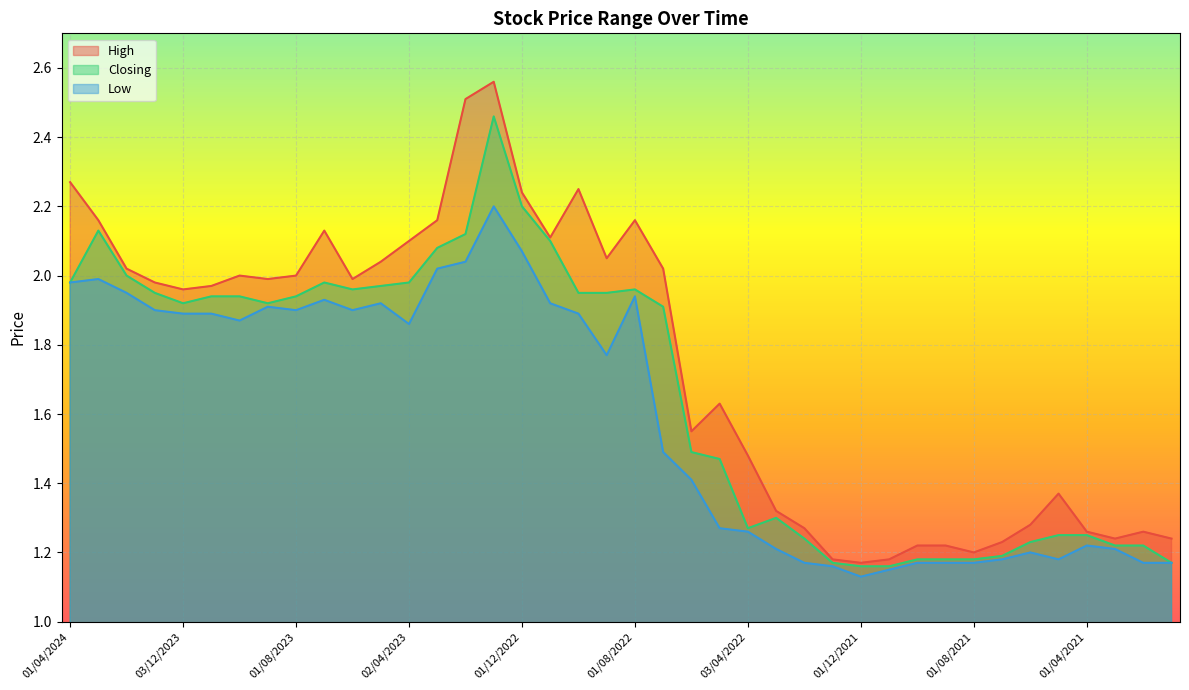

The Closing series shows 2.7 at 01/05/2023. True or false?

False